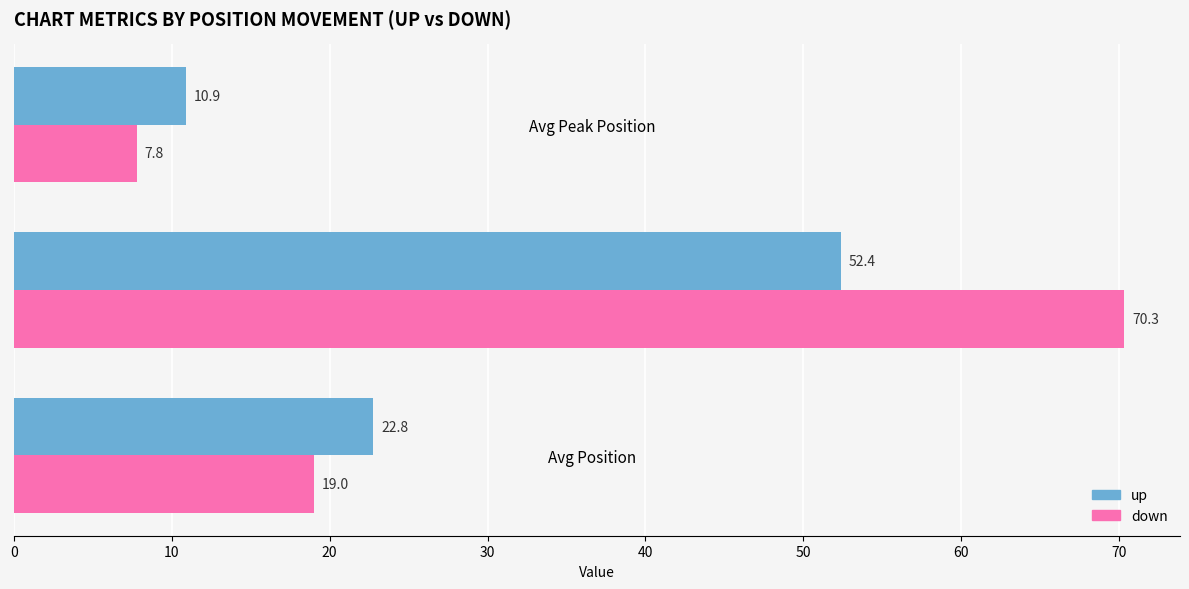

Rank the categories by down value from lowest to highest.

Avg Peak Position, Avg Position, Avg Weeks on Chart